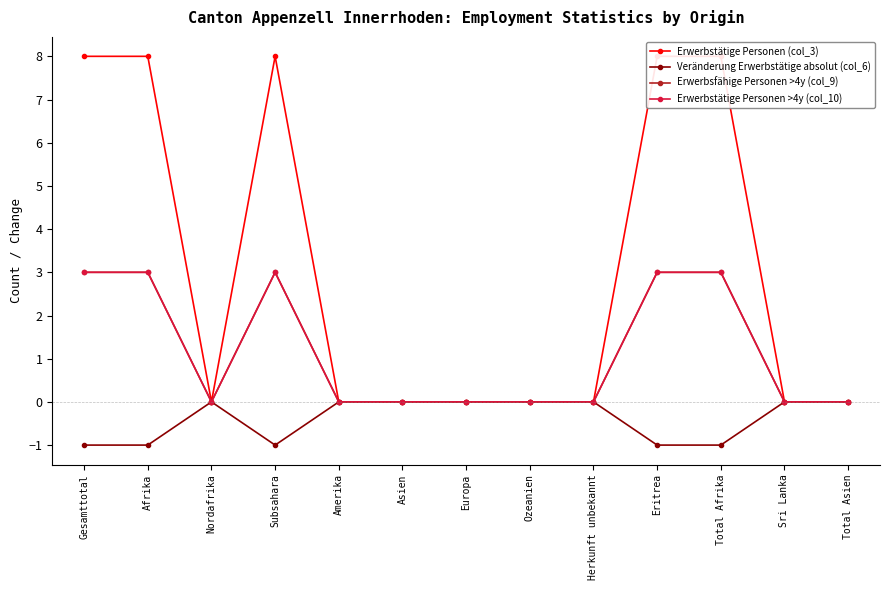

Between Afrika and Eritrea, which series saw the biggest shift?

Erwerbstätige Personen (col_3)